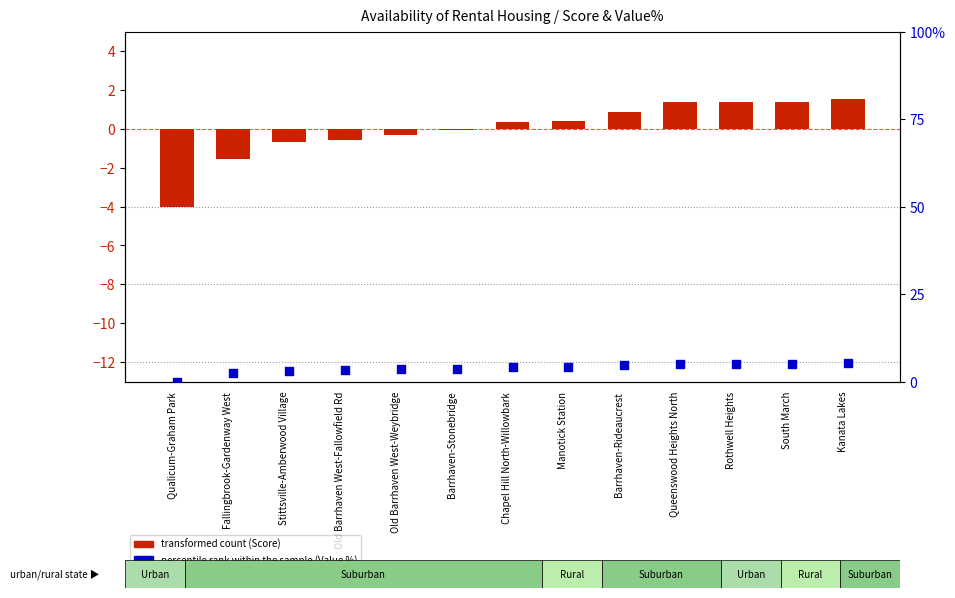

What is the total value across all series at Old Barrhaven West-Weybridge?

3.2